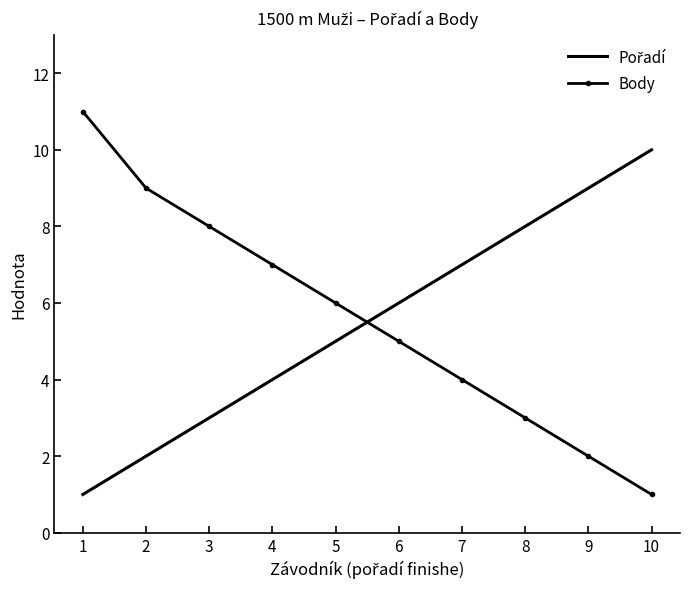

Which category has the highest value in the Body series?

1